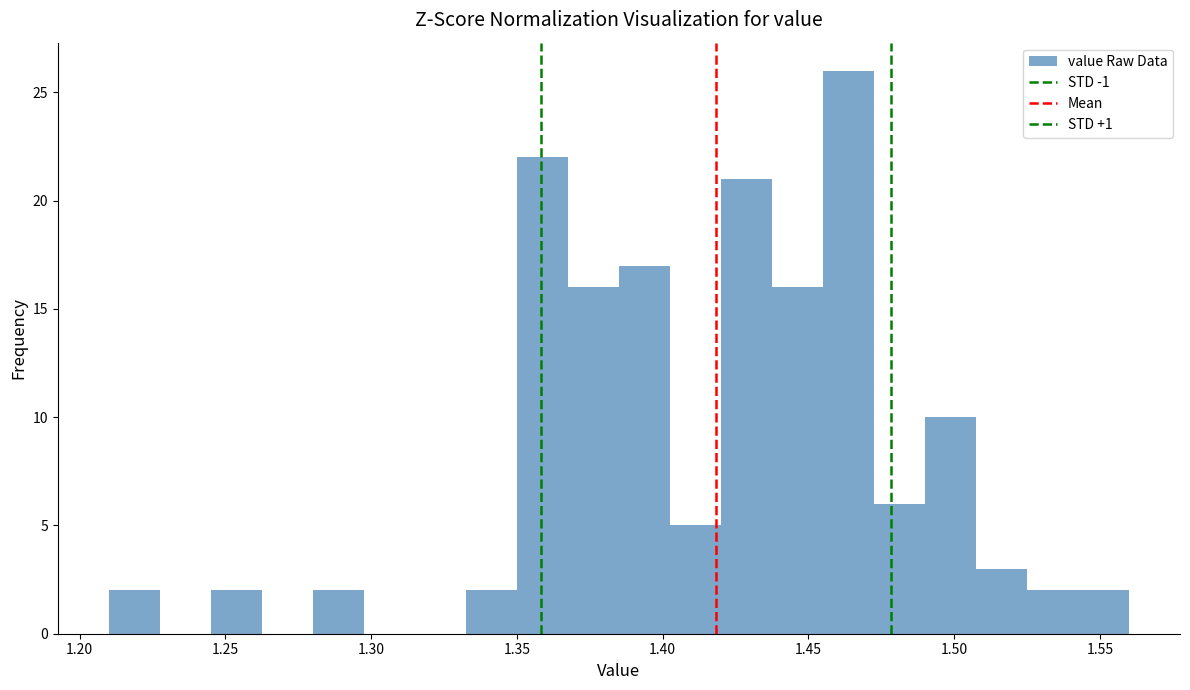

Around what value on the x-axis is the tallest bar? Give the approximate position of its centre, as read against the axis.

1.465